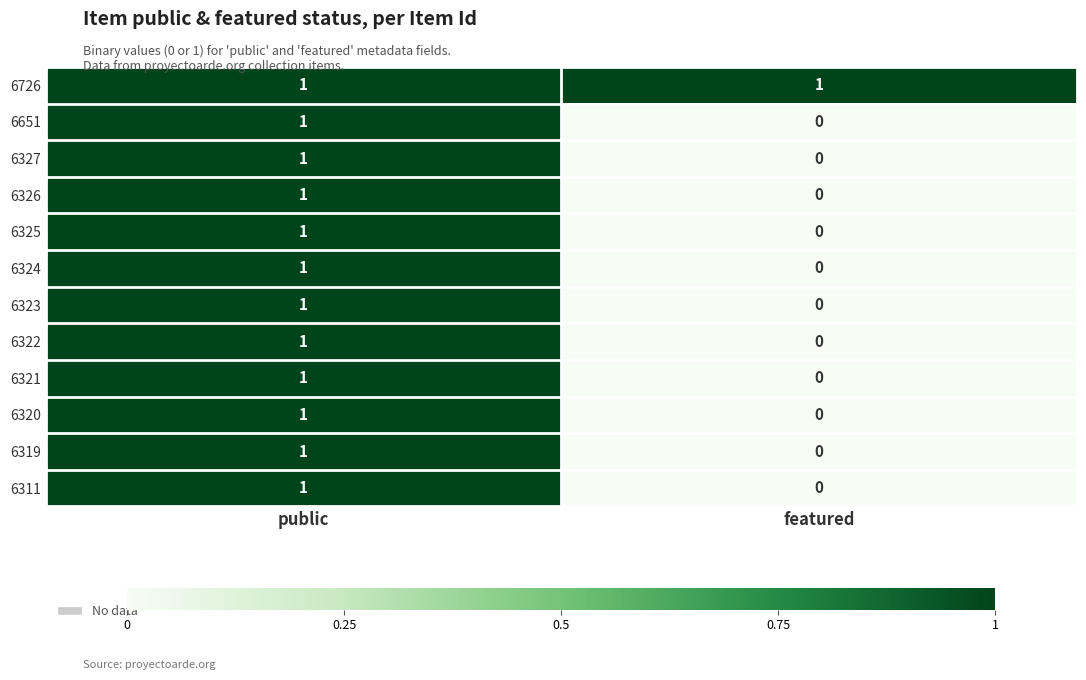

At which label is 6324 closest to 0?

featured